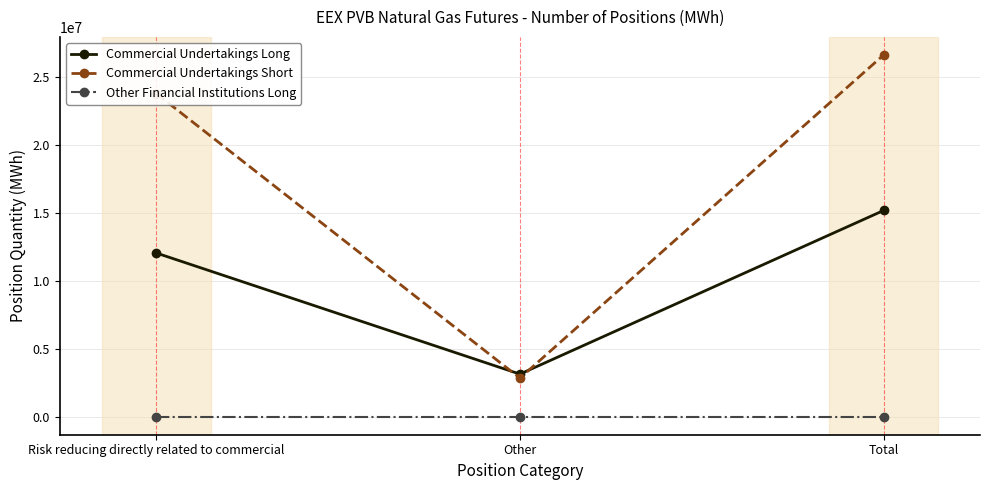

Reading left to right, list all the values displayed in this chart.

Commercial Undertakings Long: Risk reducing directly related to commercial=12059124	Other=3134210	Total=15193334
Commercial Undertakings Short: Risk reducing directly related to commercial=23812654	Other=2839240	Total=26651894
Other Financial Institutions Long: Risk reducing directly related to commercial=0	Other=0	Total=0